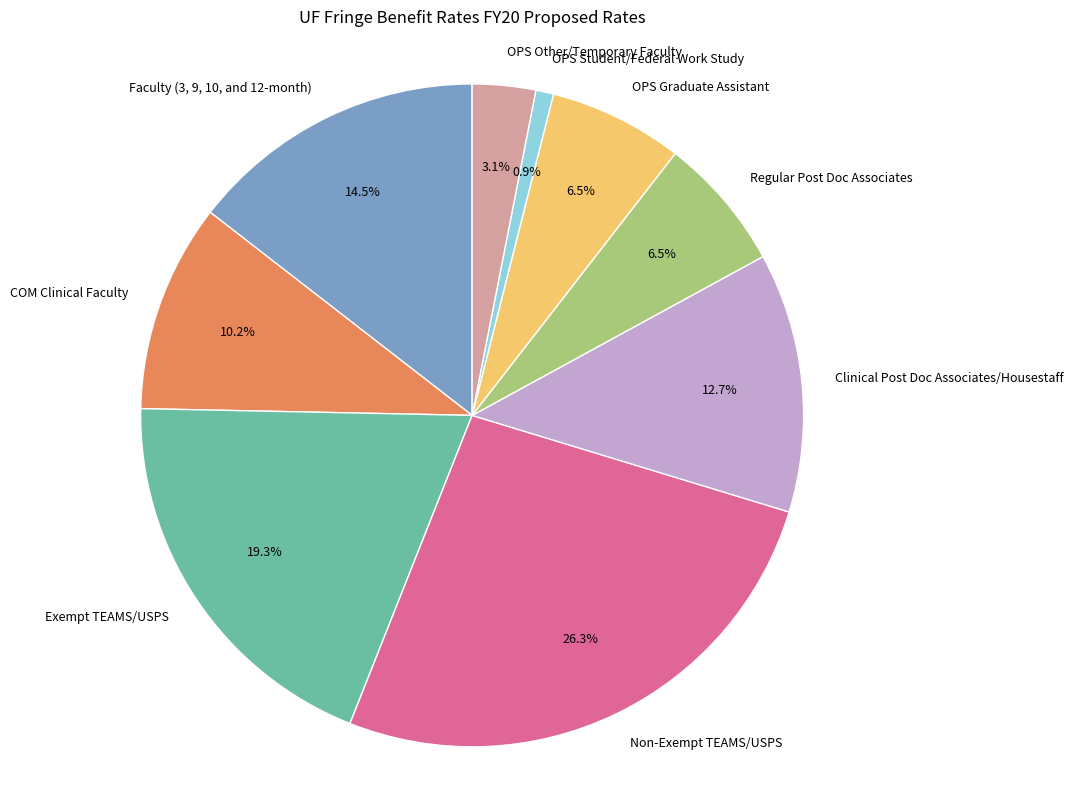

Between Faculty (3, 9, 10, and 12-month) and OPS Other/Temporary Faculty, which is larger?

Faculty (3, 9, 10, and 12-month)